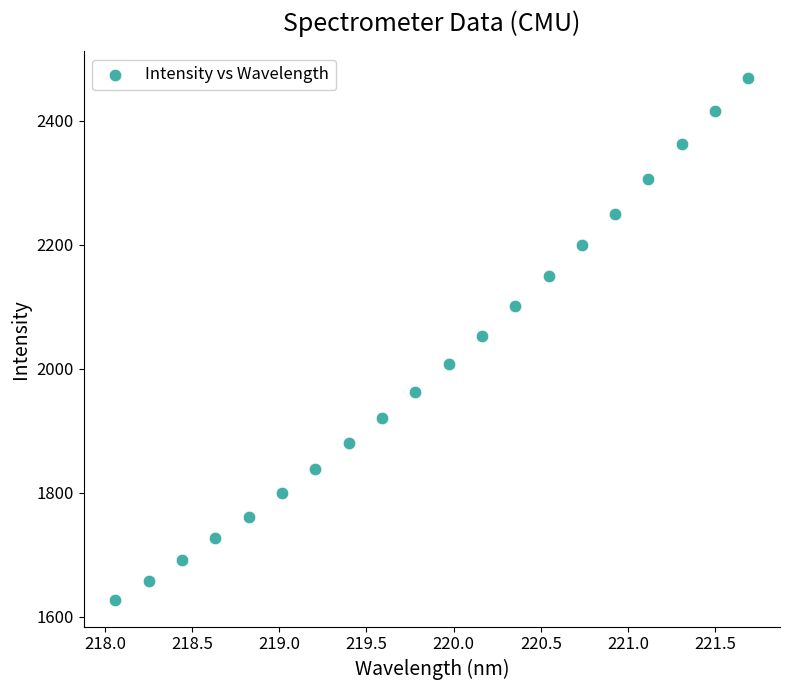

What is the range of Y values (max minus min)?

843.2